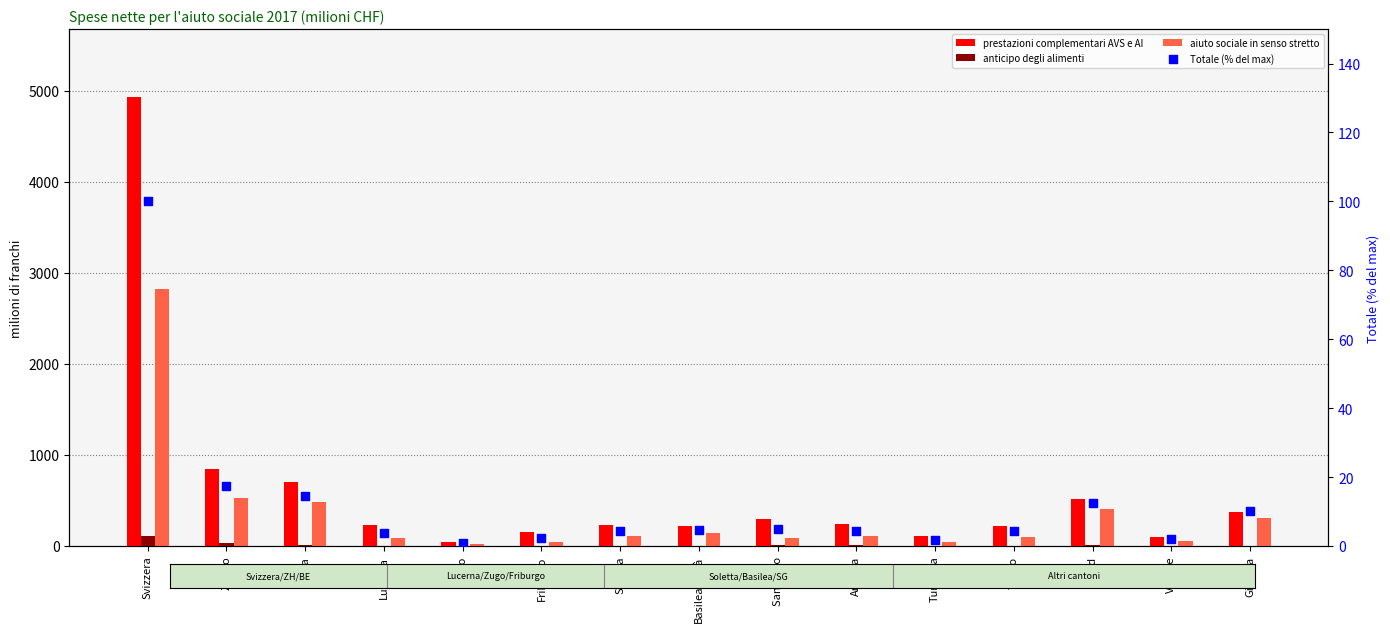

Which series reaches the maximum Y coordinate?

prestazioni complementari AVS e AI